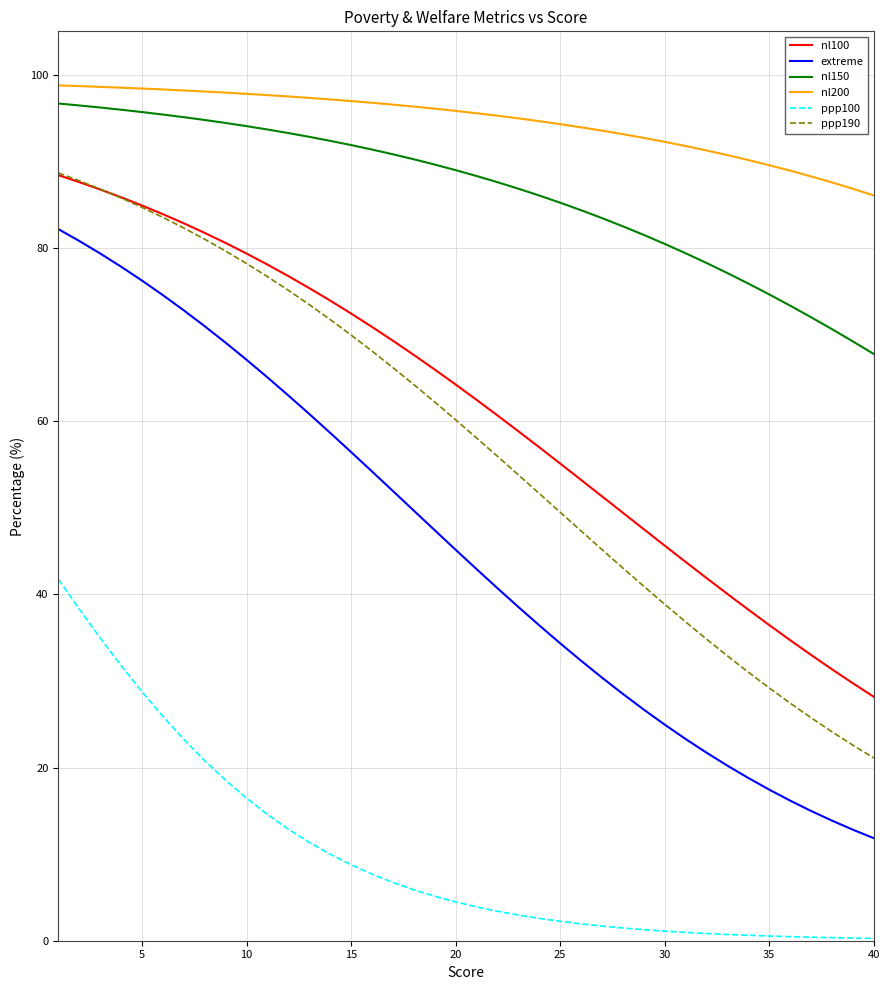

Which series has the largest range (max minus min)?

extreme